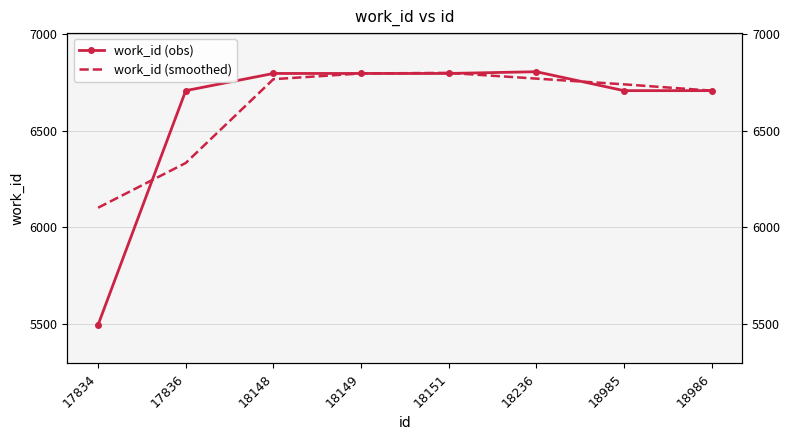

What is the average value of the work_id (smoothed) series?

6627.3